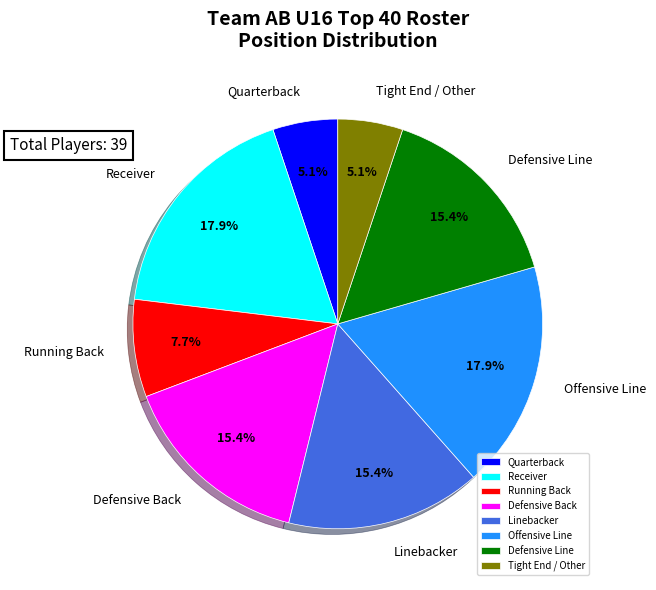

Between Defensive Back and Tight End / Other, which is larger?

Defensive Back